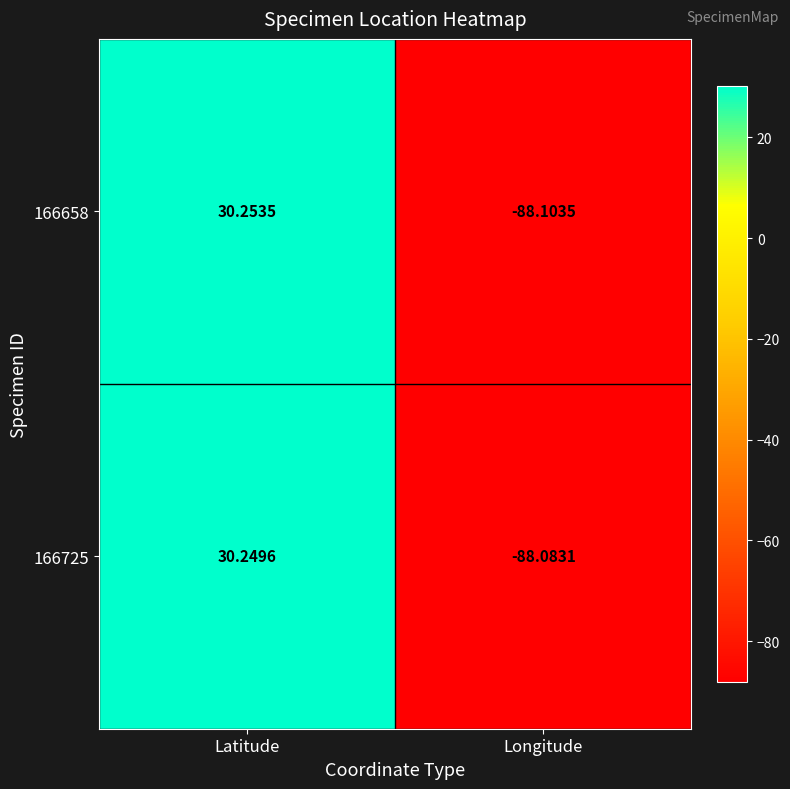

How many data points in 166658 are less than 30?

1